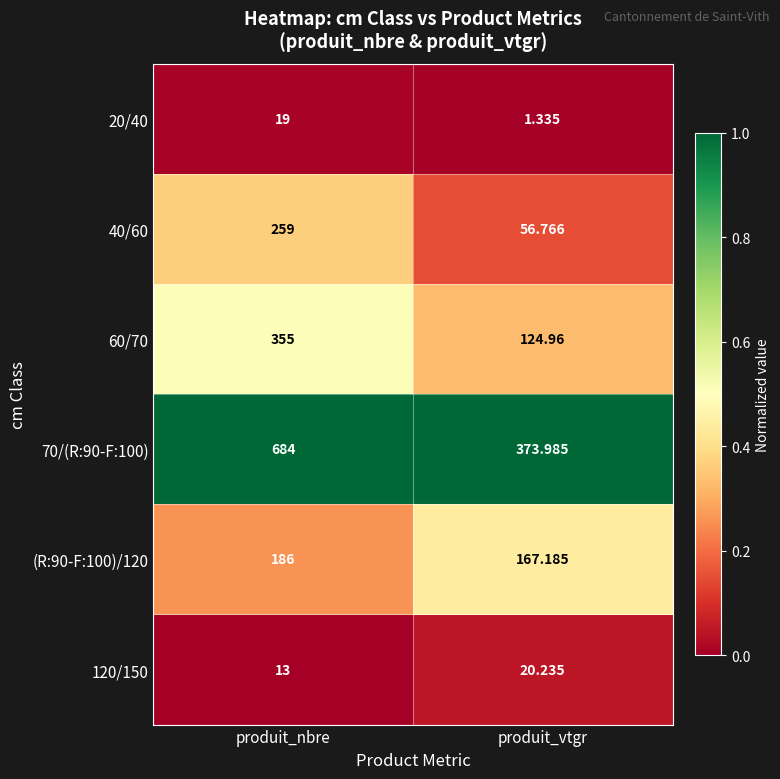

Which label corresponds to the smallest value in the chart?

produit_vtgr